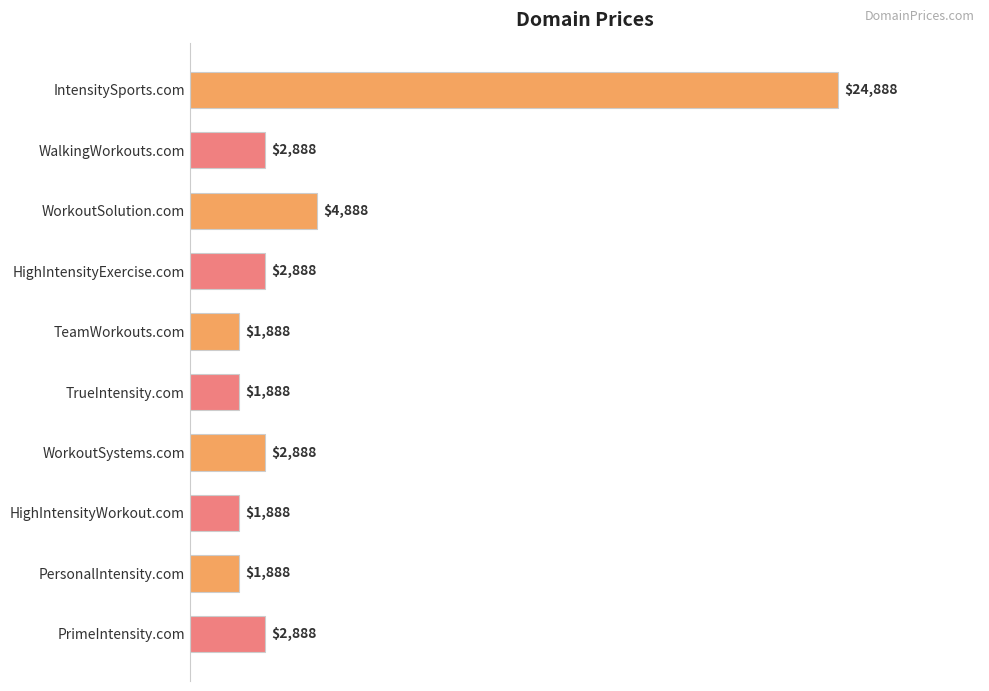

What is the label of the 3rd bar from the top?

WorkoutSolution.com